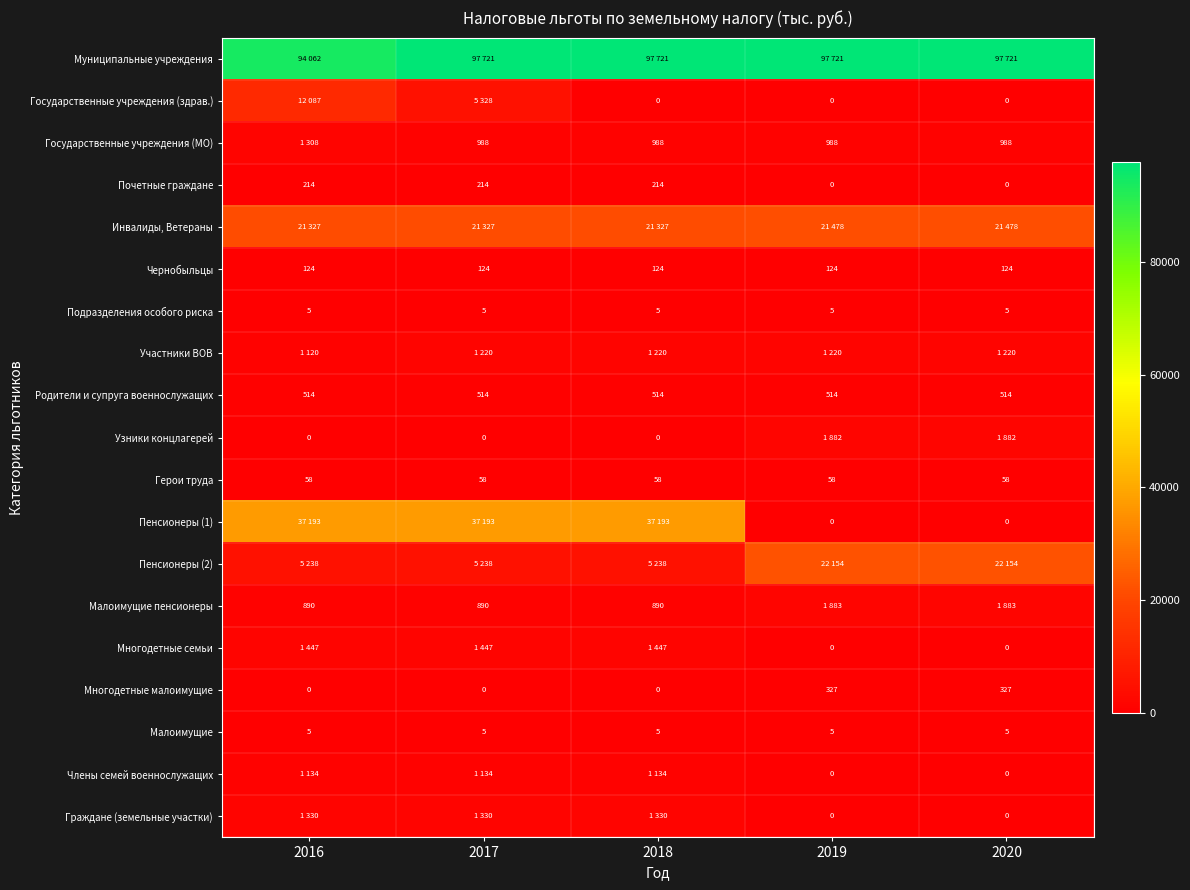

Is the value of Родители и супруга военнослужащих at 2019 greater than the value of Пенсионеры (1) at 2019?

Yes